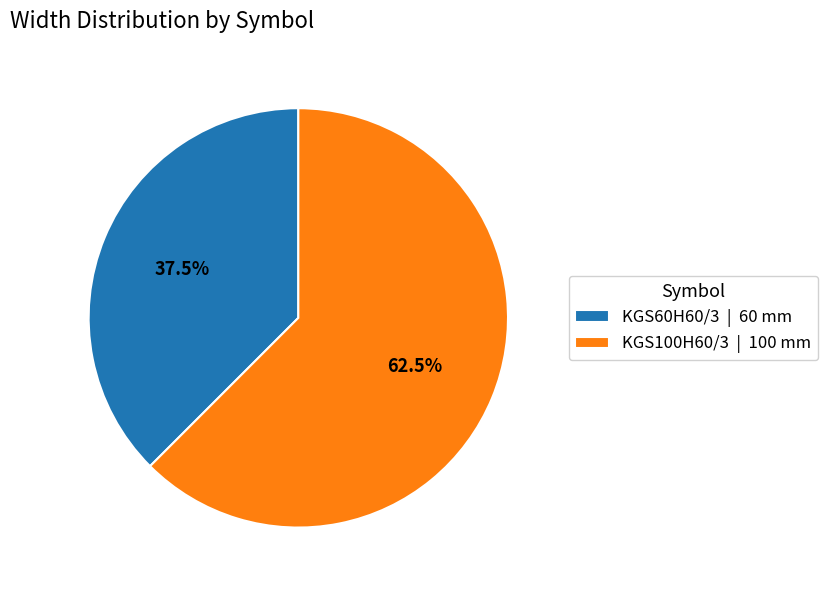

To the nearest percent, what is the combined percentage of KGS100H60/3 and KGS60H60/3?

100%